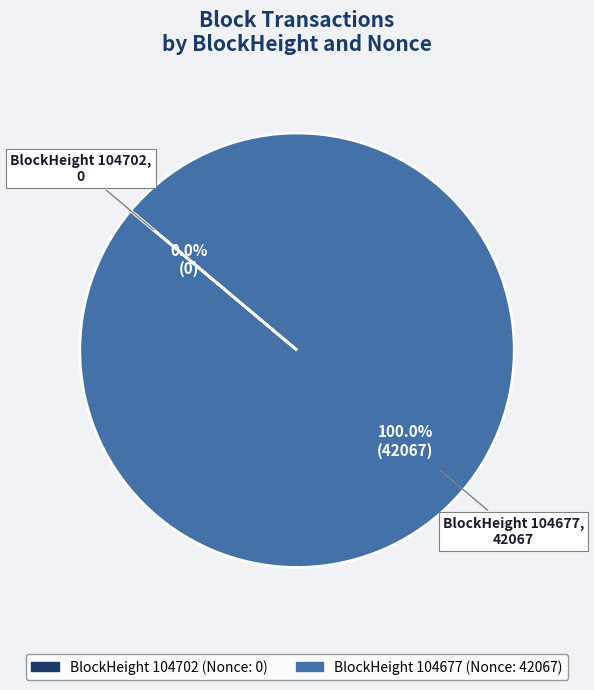

Combined, what portion of the pie is 104702 and 104677?

100.0%